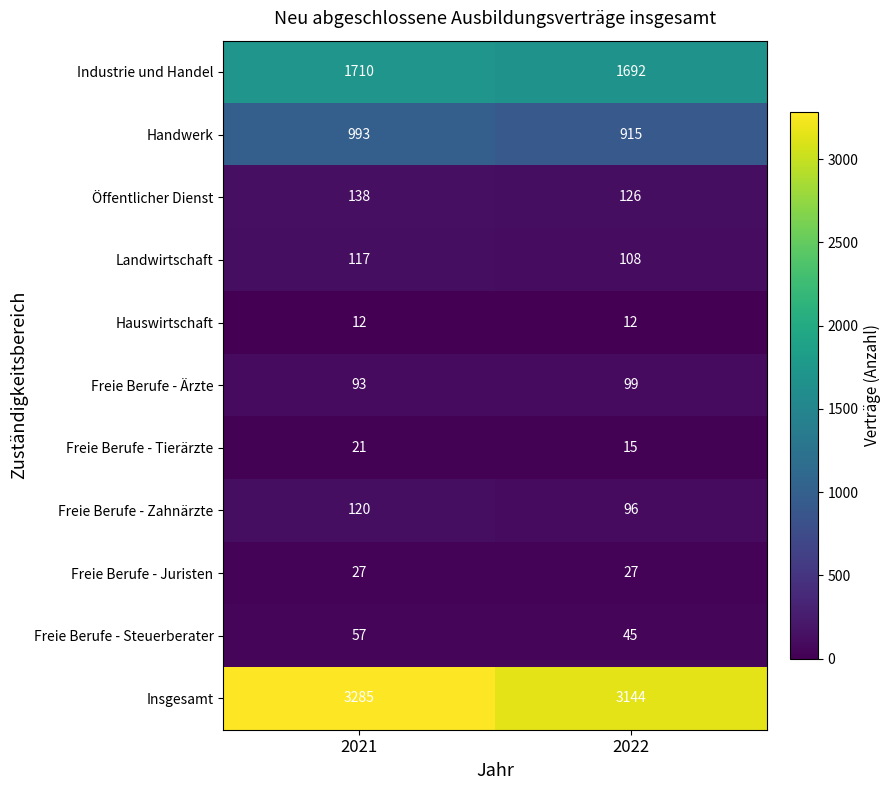

What is the difference between the Landwirtschaft values at 2022 and 2021?

9